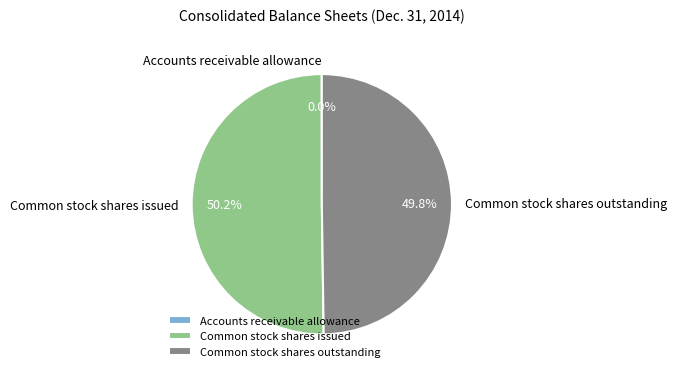

Approximately how many times larger is the value at Common stock shares outstanding compared to Common stock shares issued?

1.0